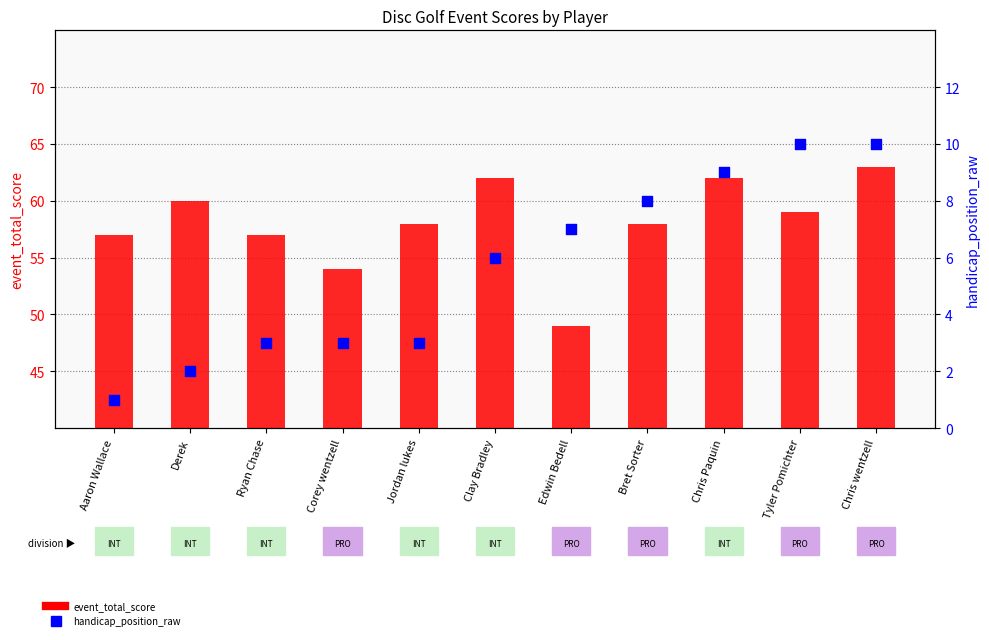

Is the value of handicap_position_raw at Chris Paquin greater than the value of event_total_score at Ryan Chase?

No